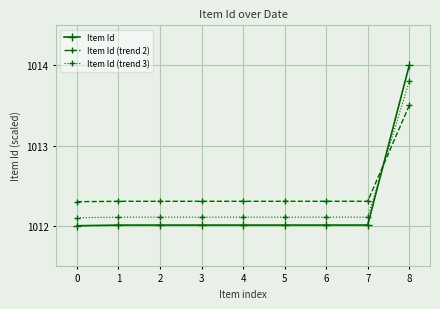

What is the difference between the maximum and minimum values in the Item Id series?

2.0